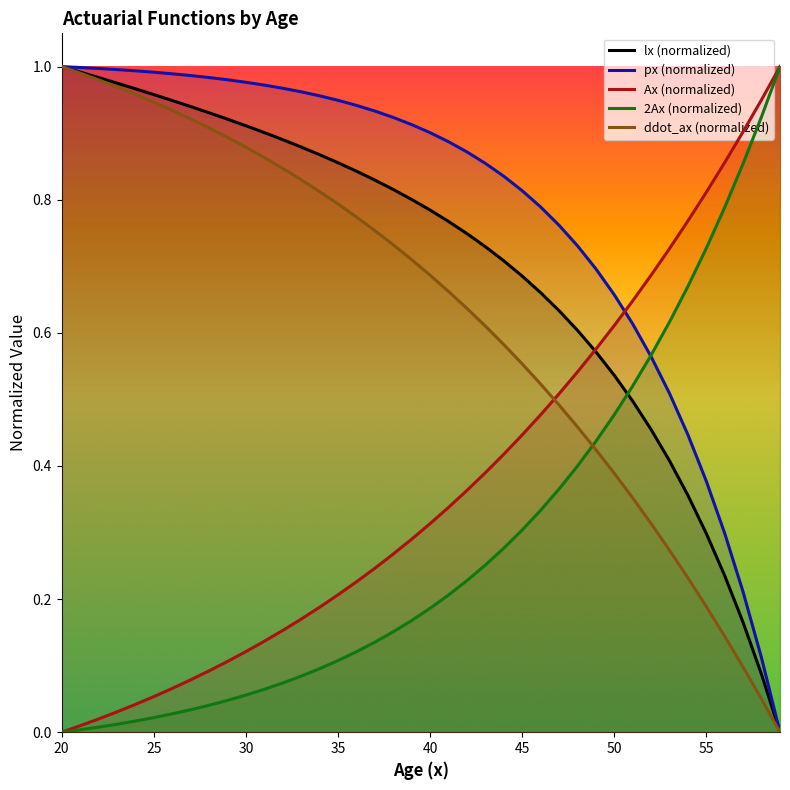

The value of px (normalized) at 40 is 0.9. True or false?

True